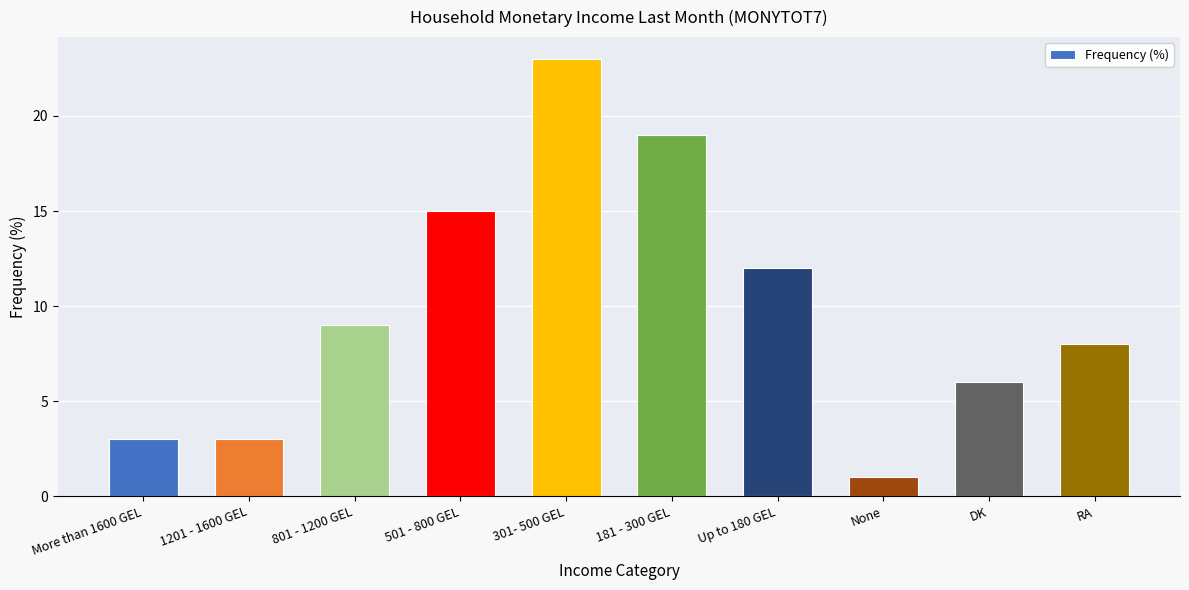

What is the label of the 10th bar from the right?

More than 1600 GEL